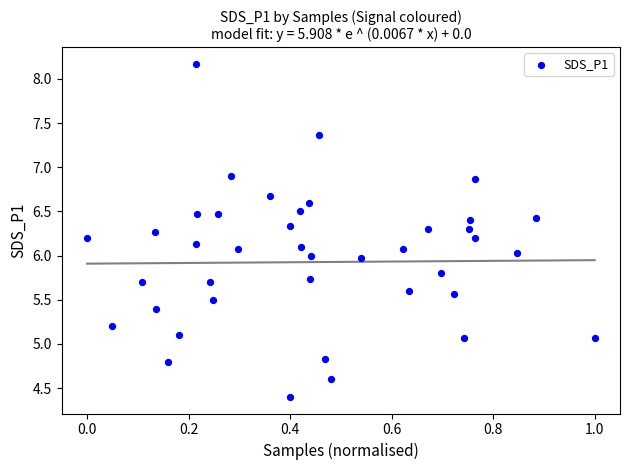

What is the range of Y values (max minus min)?

3.8